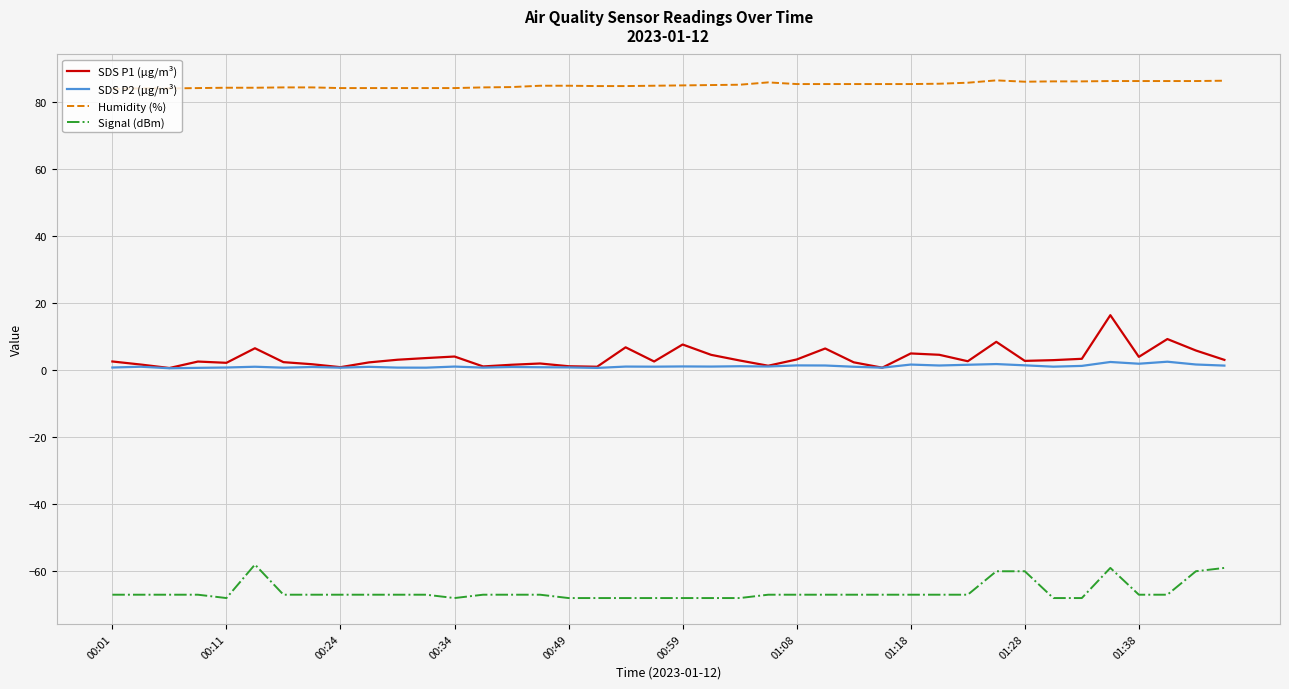

Which series has the largest total across all categories?

Humidity (%)